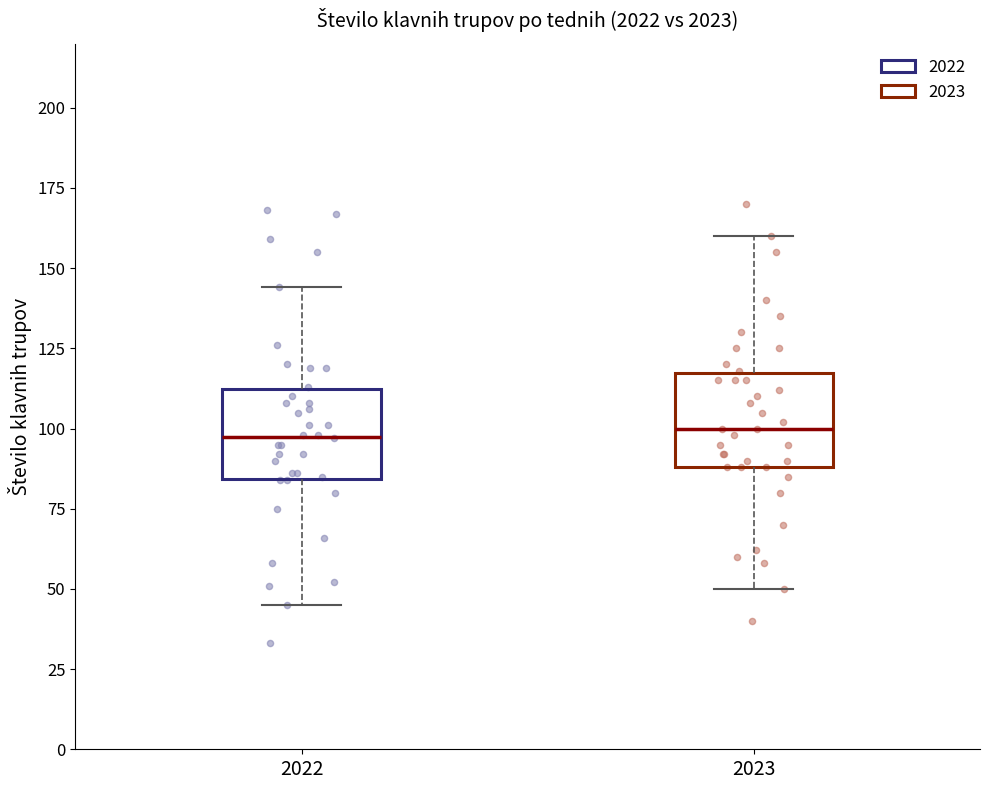

Reading left to right, transcribe this box plot: for each box, give where its median line is, the range the box spans, and where its two whiskers end, as read against the y-axis. The values are not printed on the chart, so give them approximately, as read against the axis.

2022: median 100, box 85 to 110, whiskers 45 to 145
2023: median 100, box 90 to 115, whiskers 50 to 160